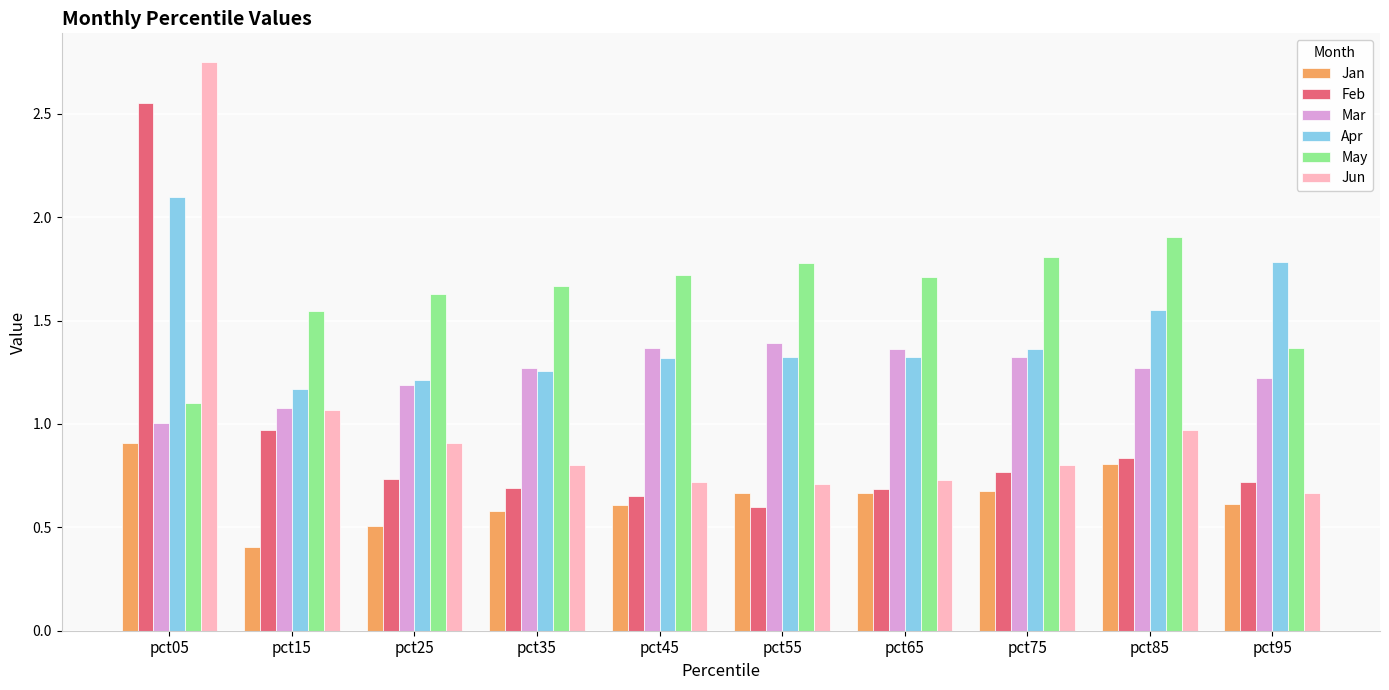

Which category has the highest value in the Jun series?

pct05